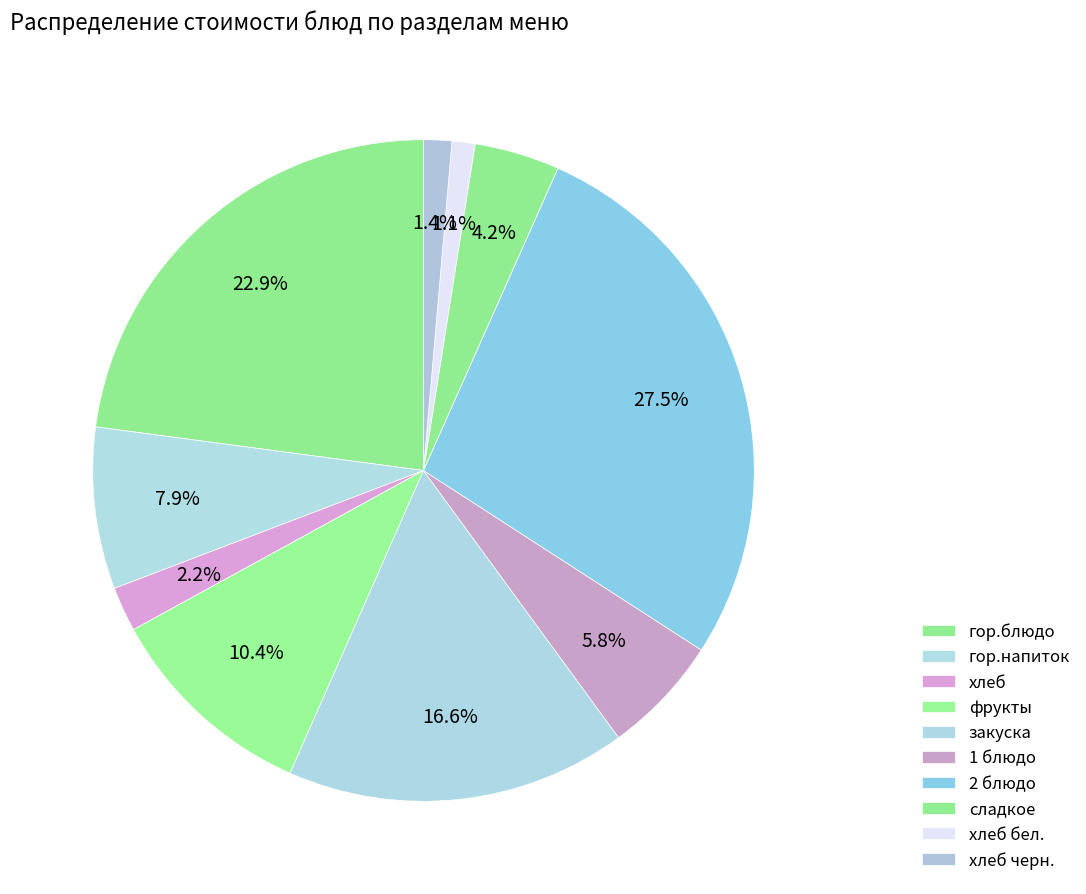

True or false: гор.блюдо accounts for 36% of the total.

False